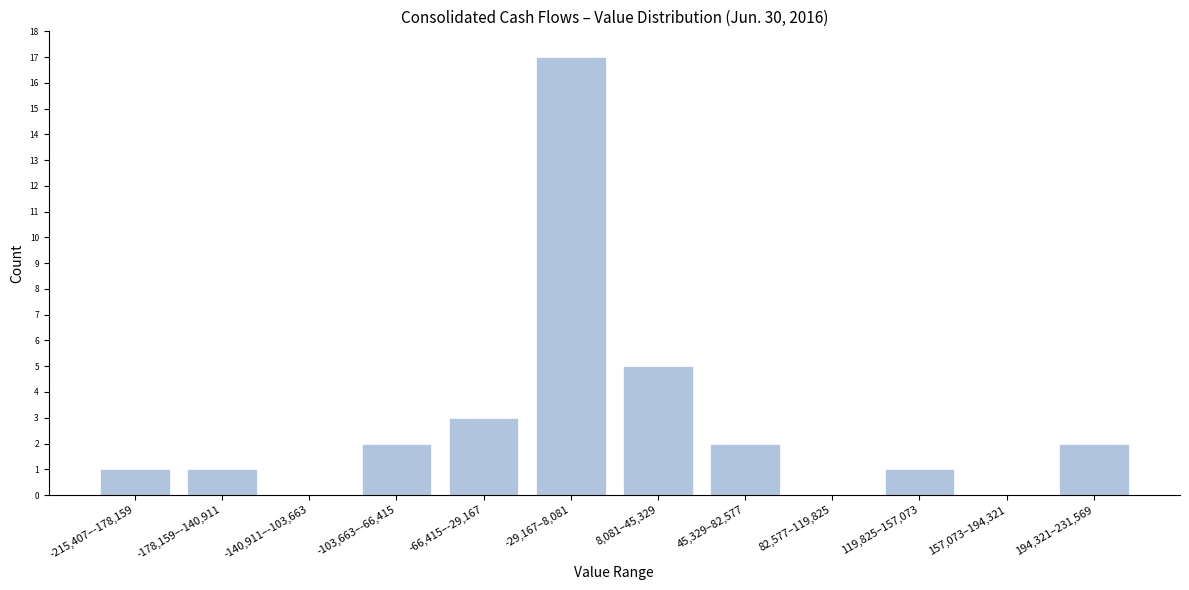

Reading left to right, list all the values displayed in this chart.

-215,407–-178,159=1	-178,159–-140,911=1	-140,911–-103,663=0	-103,663–-66,415=2	-66,415–-29,167=3	-29,167–8,081=17	8,081–45,329=5	45,329–82,577=2	82,577–119,825=0	119,825–157,073=1	157,073–194,321=0	194,321–231,569=2